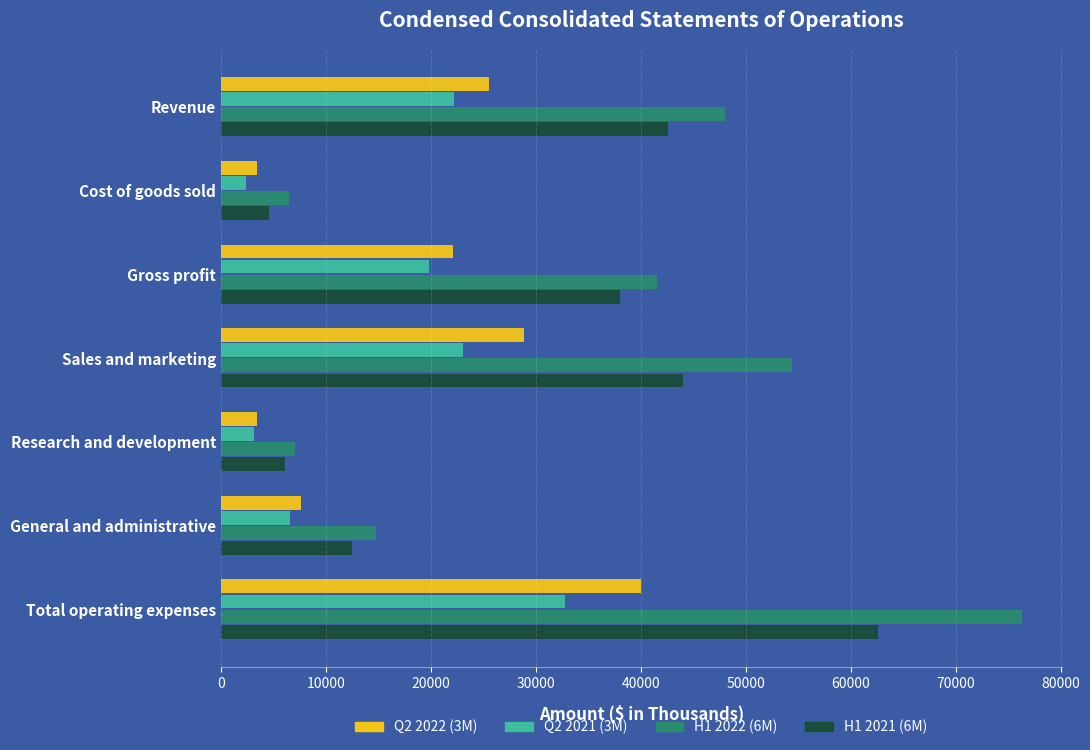

What is the total value across all series at Gross profit?

121576